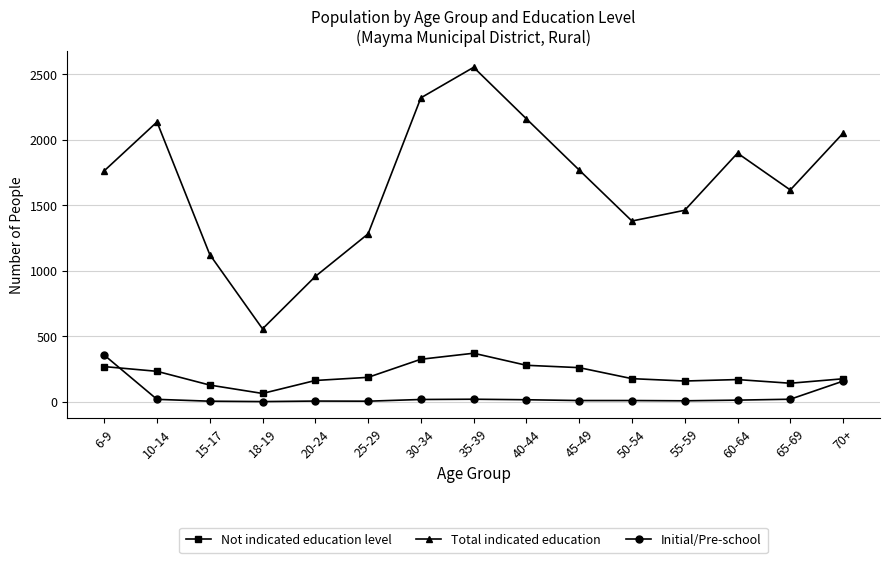

What is the label of the 2nd point from the right?

65-69